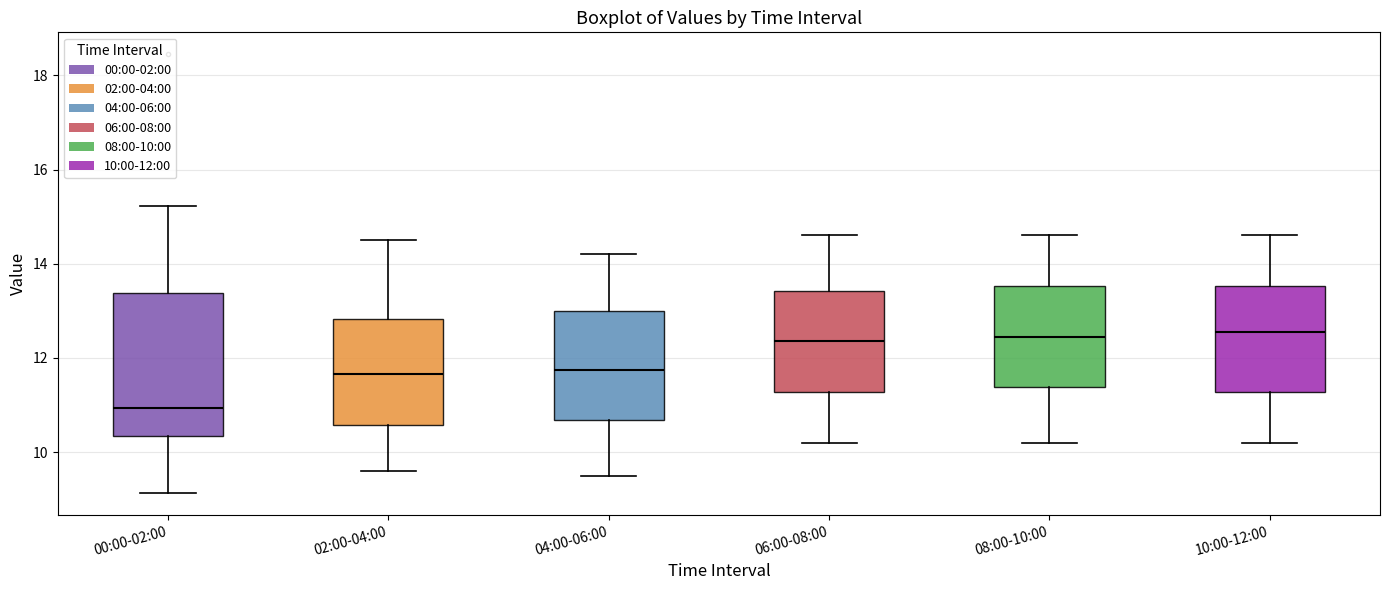

Reading left to right, transcribe this box plot: for each box, give where its median line is, the range the box spans, and where its two whiskers end, as read against the y-axis. The values are not printed on the chart, so give them approximately, as read against the axis.

00:00-02:00: median 11.0, box 10.4 to 13.4, whiskers 9.2 to 15.2
02:00-04:00: median 11.6, box 10.6 to 12.8, whiskers 9.6 to 14.6
04:00-06:00: median 11.8, box 10.6 to 13.0, whiskers 9.6 to 14.2
06:00-08:00: median 12.4, box 11.2 to 13.4, whiskers 10.2 to 14.6
08:00-10:00: median 12.4, box 11.4 to 13.6, whiskers 10.2 to 14.6
10:00-12:00: median 12.6, box 11.2 to 13.6, whiskers 10.2 to 14.6